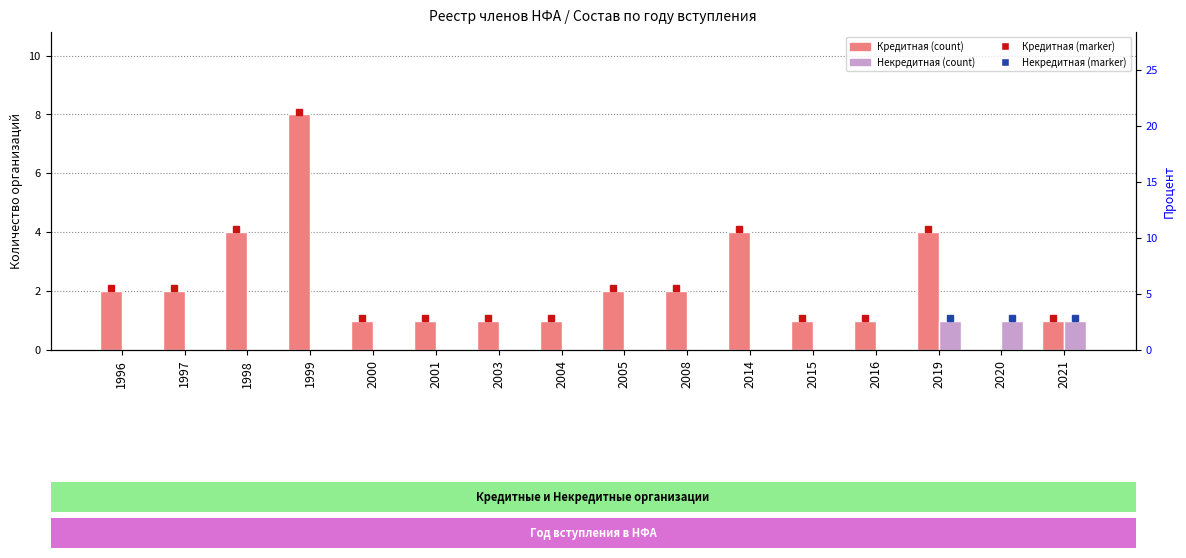

Count the Некредитная (count) values in the range 0 to 1.

16